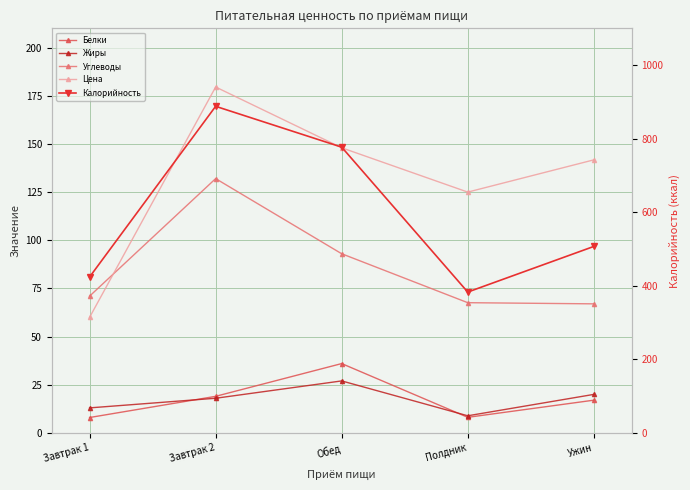

True or false: Калорийность and Углеводы cross at least once.

False